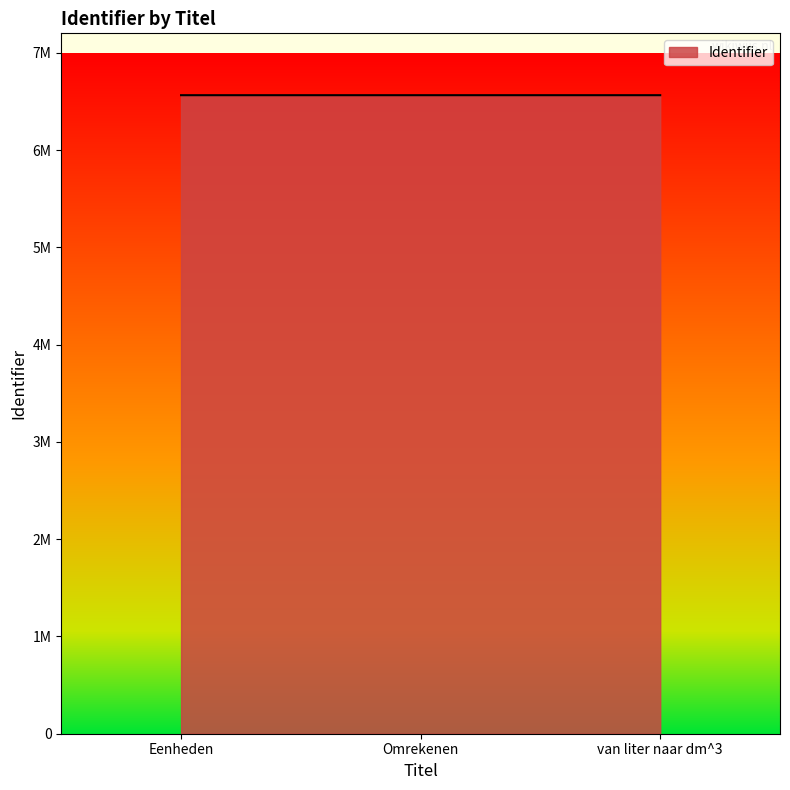

Does the chart display data point markers on the line(s)?

No